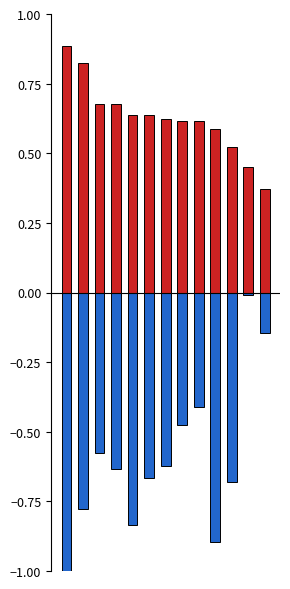

What is the sum of all Desktop (1st level) values?

8.1